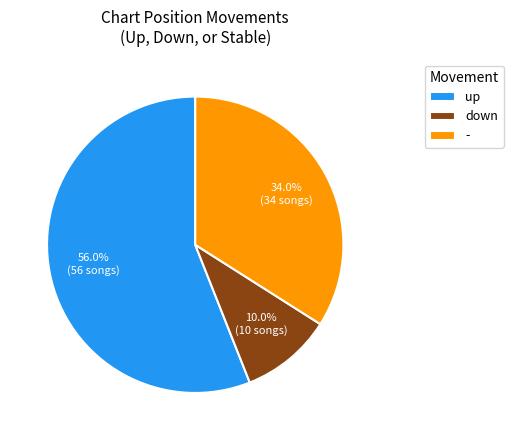

Which category accounts for the majority?

up